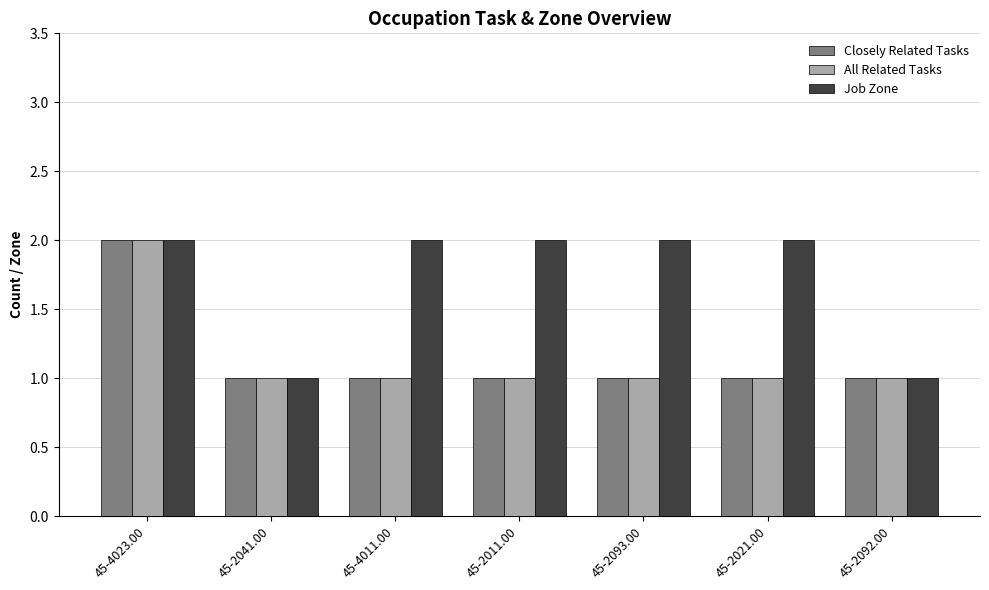

What is the total value across all series at 45-2041.00?

3